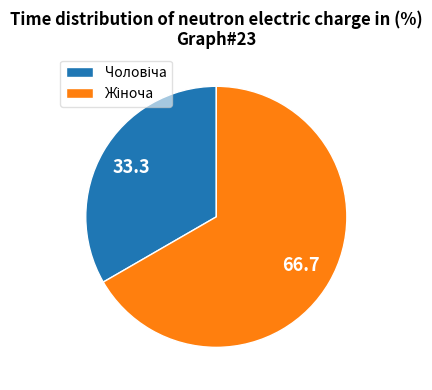

Which slice is the largest?

Жіноча